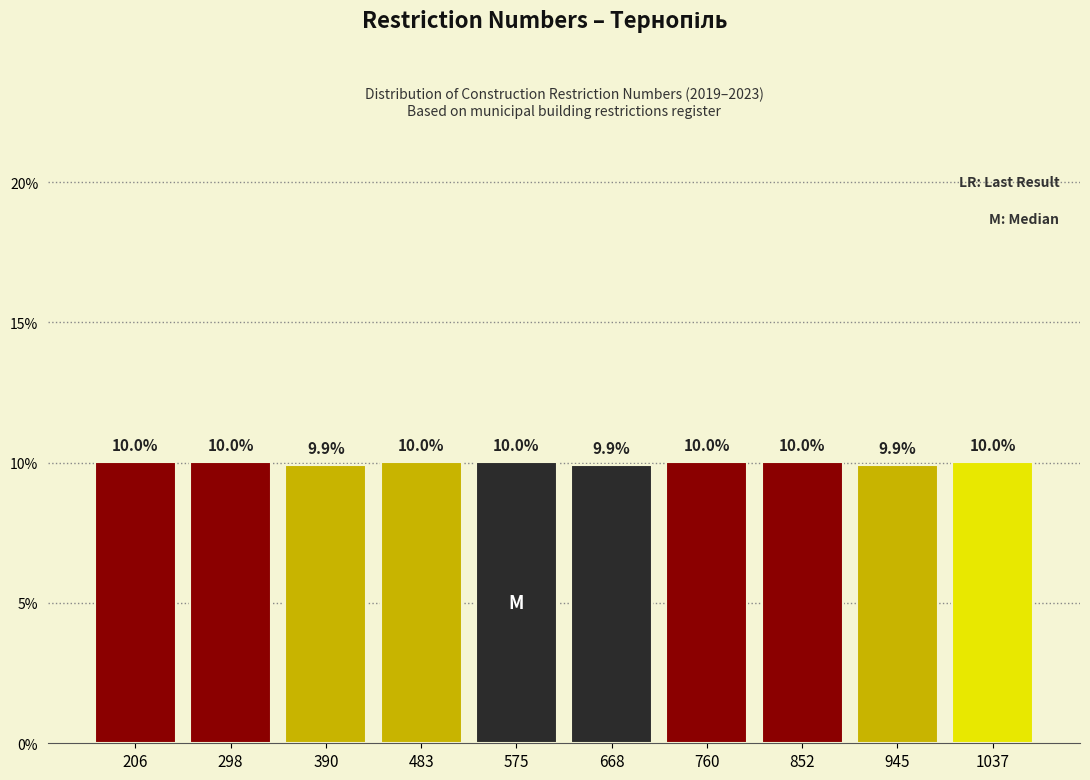

Reading left to right, transcribe all the data shown in this chart.

206=10.0	298=10.0	390=9.9	483=10.0	575=10.0	668=9.9	760=10.0	852=10.0	945=9.9	1037=10.0